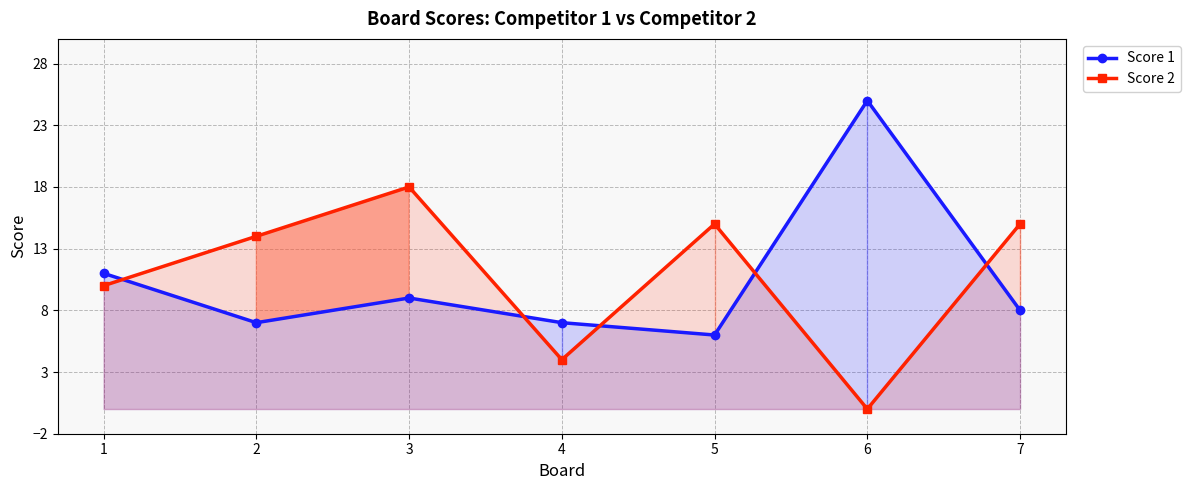

Which series has the largest total across all categories?

Score 2